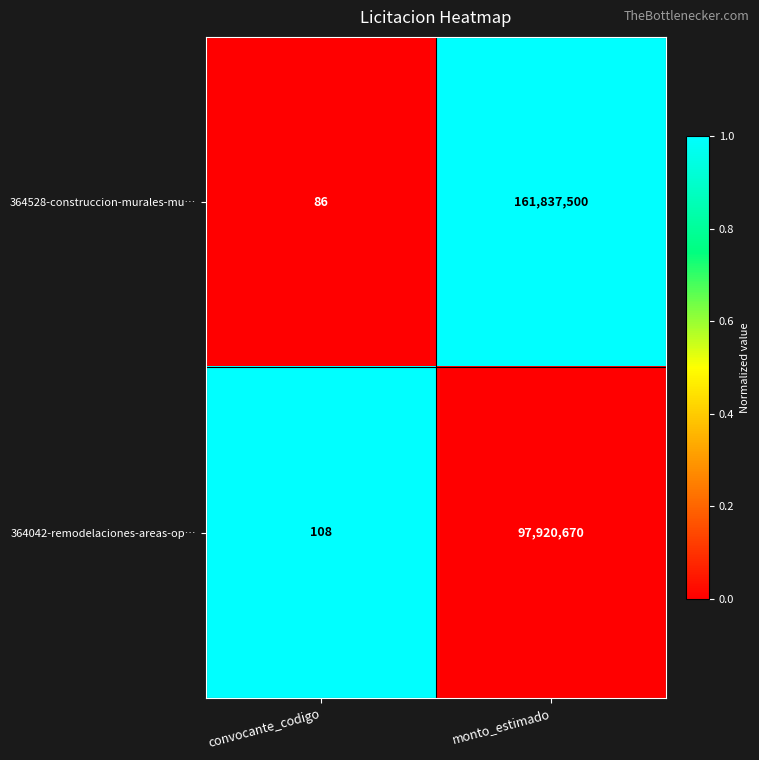

At monto_estimado, list the series in order from largest to smallest.

364528-construccion-murales-mu…, 364042-remodelaciones-areas-op…